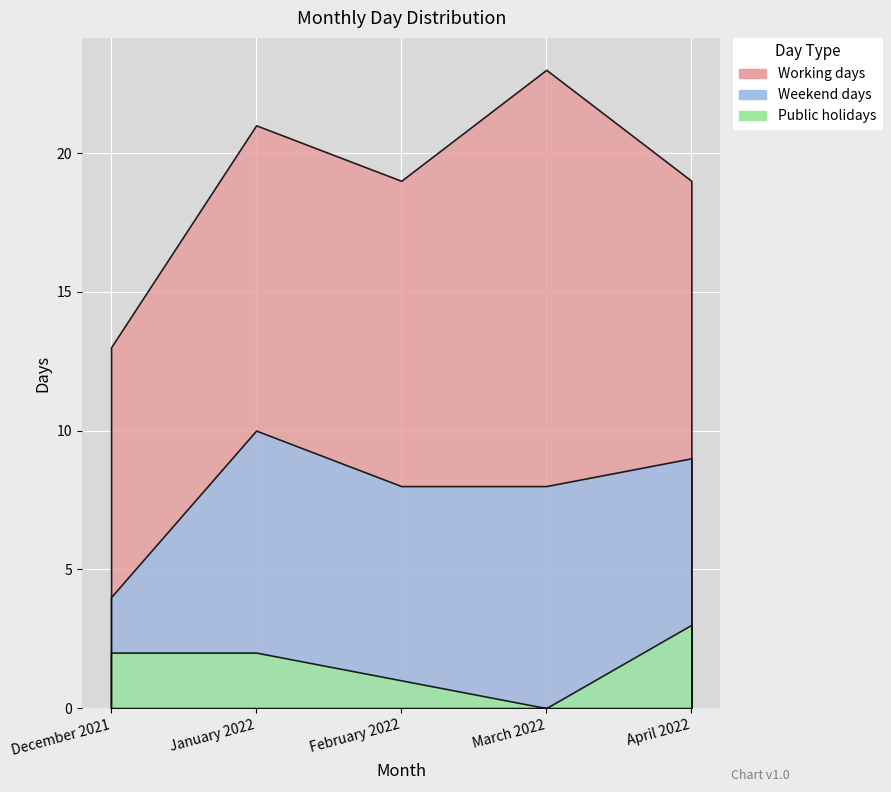

At which label is Weekend days closest to 7?

February 2022